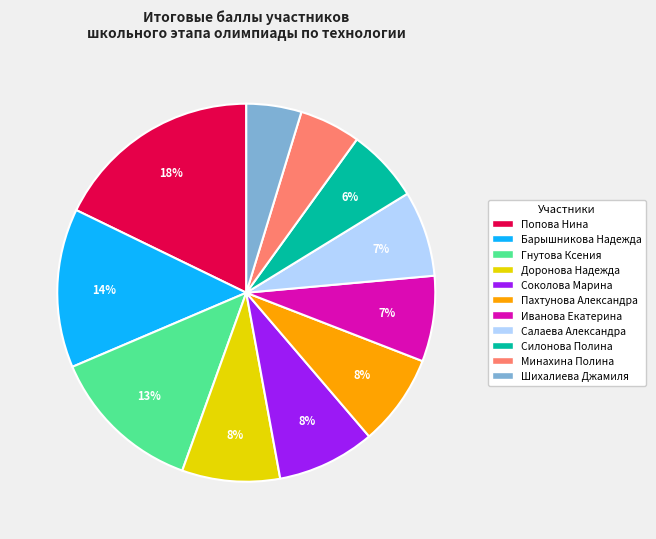

Combined, do Салаева Александра and Иванова Екатерина account for over 50%?

No